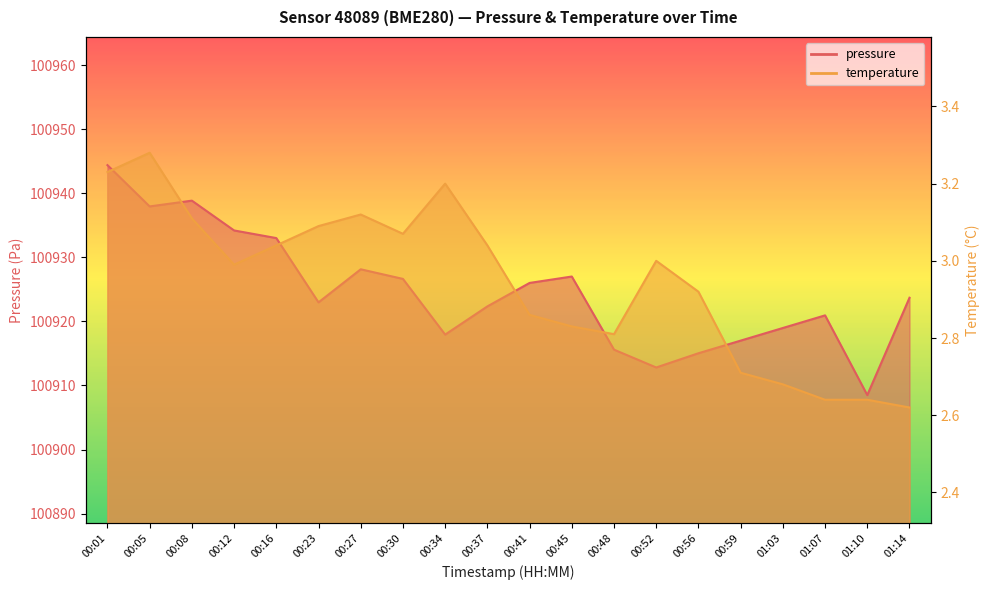

Between 00:45 and 00:59, which series saw the biggest shift?

pressure